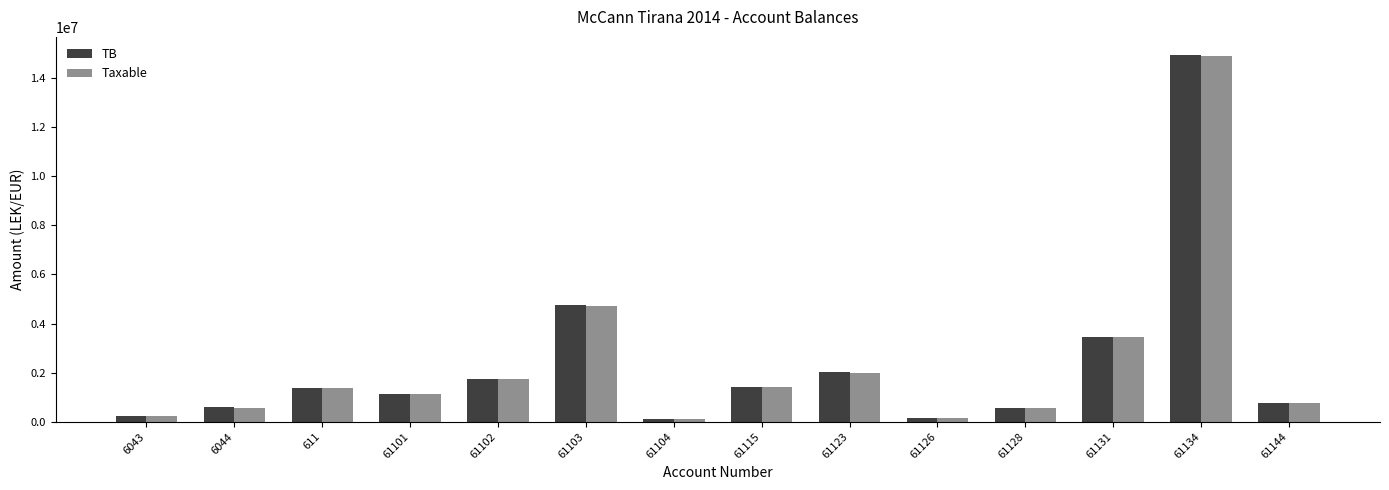

What is the average value of the TB series?

2377234.4